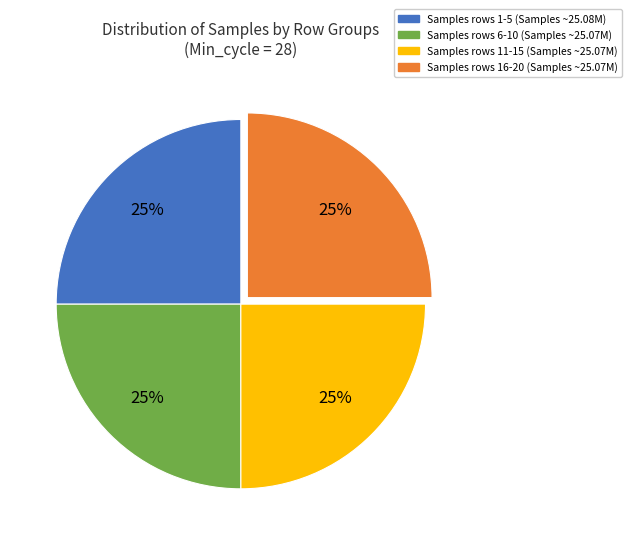

To the nearest percent, what is the average slice percentage?

25%